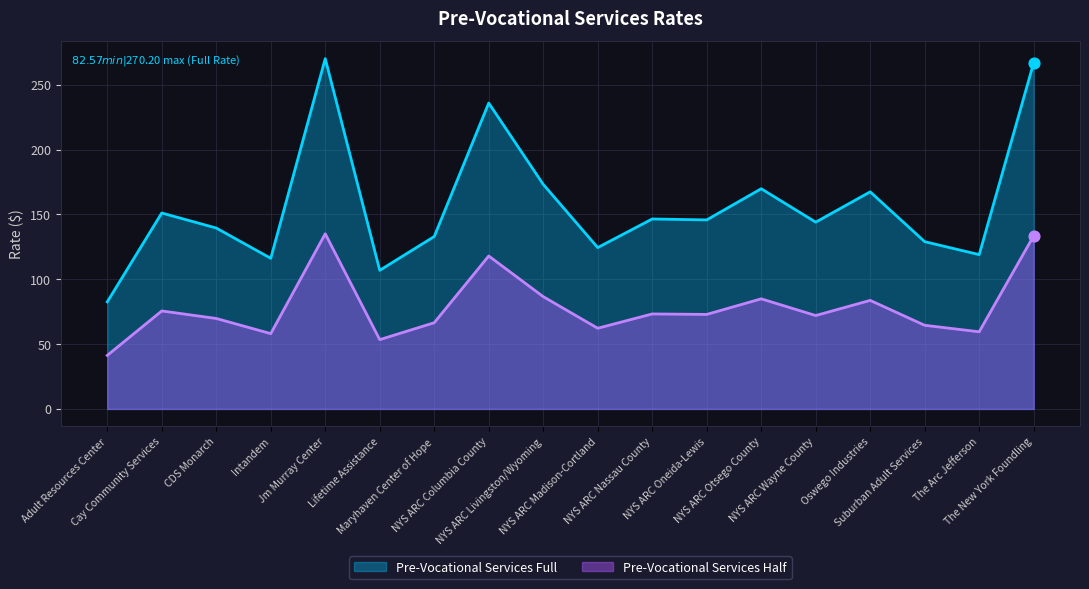

Is the value of Pre-Vocational Services Half at Cay Community Services greater than the value of Pre-Vocational Services Full at NYS ARC Otsego County?

No